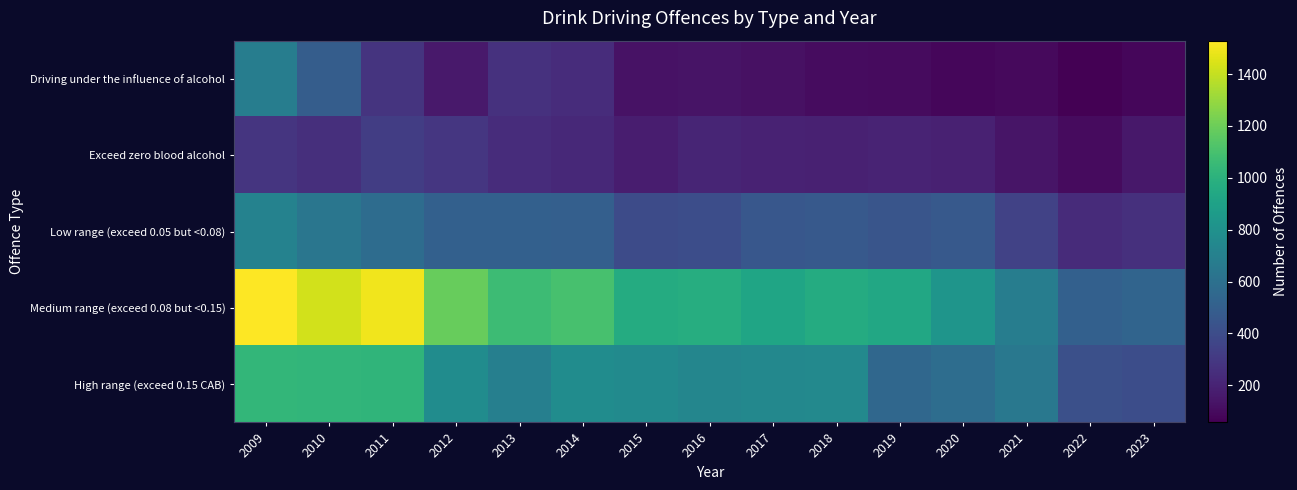

What is the total value across all series at 2021?

1913